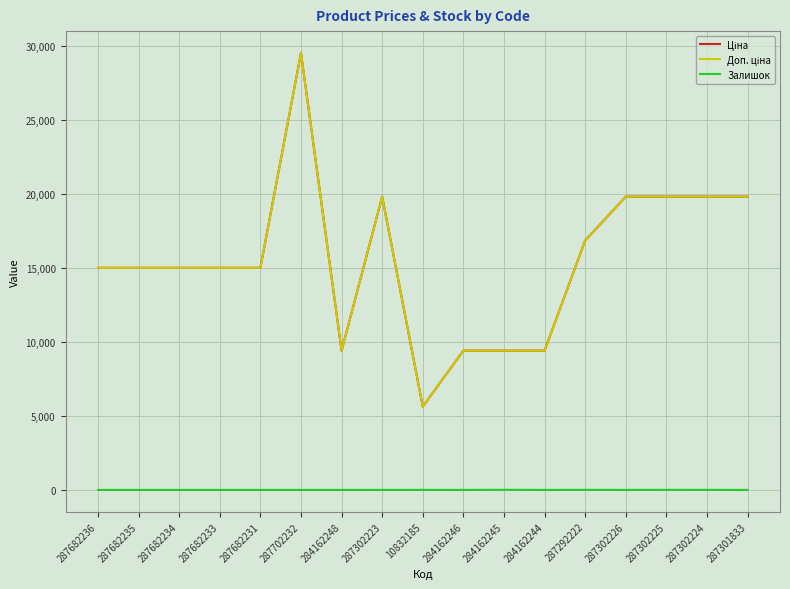

What is the label of the 13th point from the left?

287292222